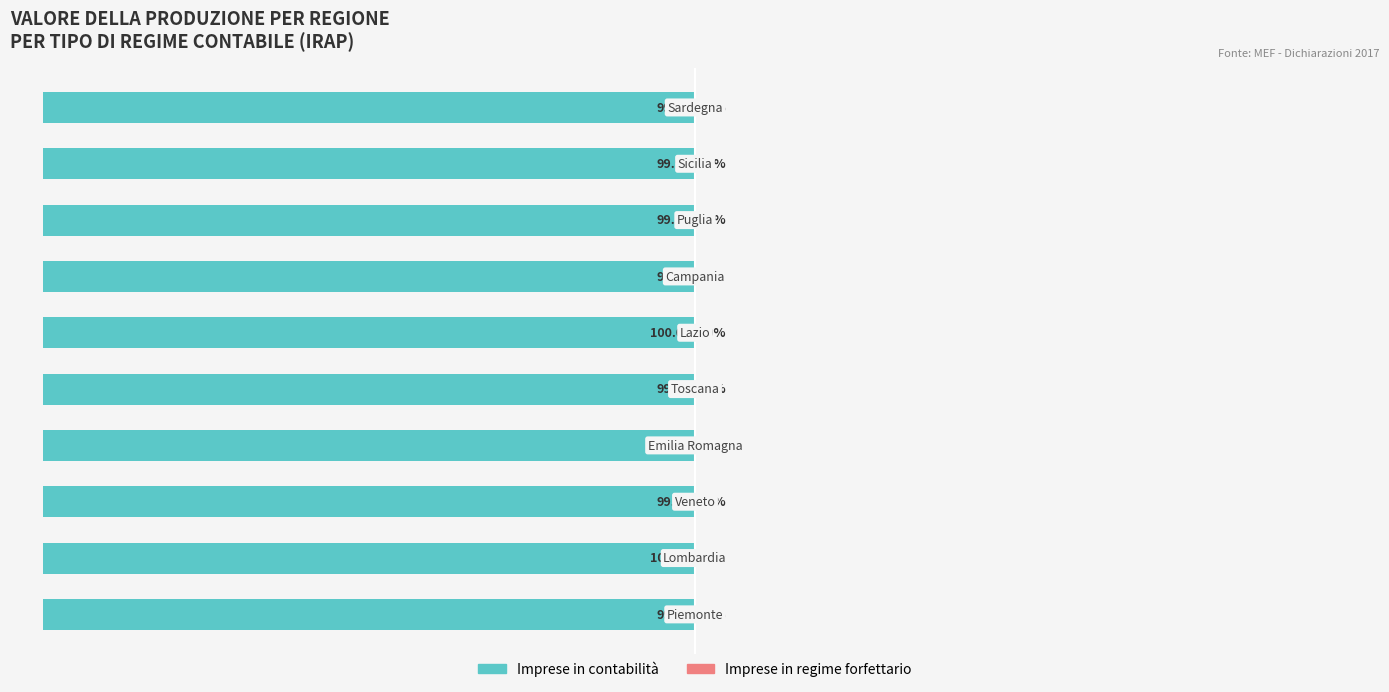

What is the difference between the maximum and minimum values in the Imprese in regime forfettario series?

0.1